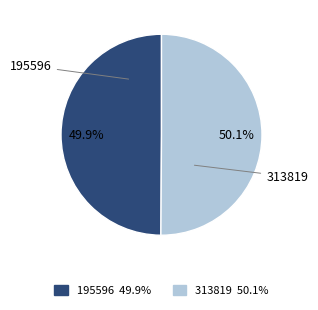

What is the ratio of the value at 195596 to the value at 313819?

1.0